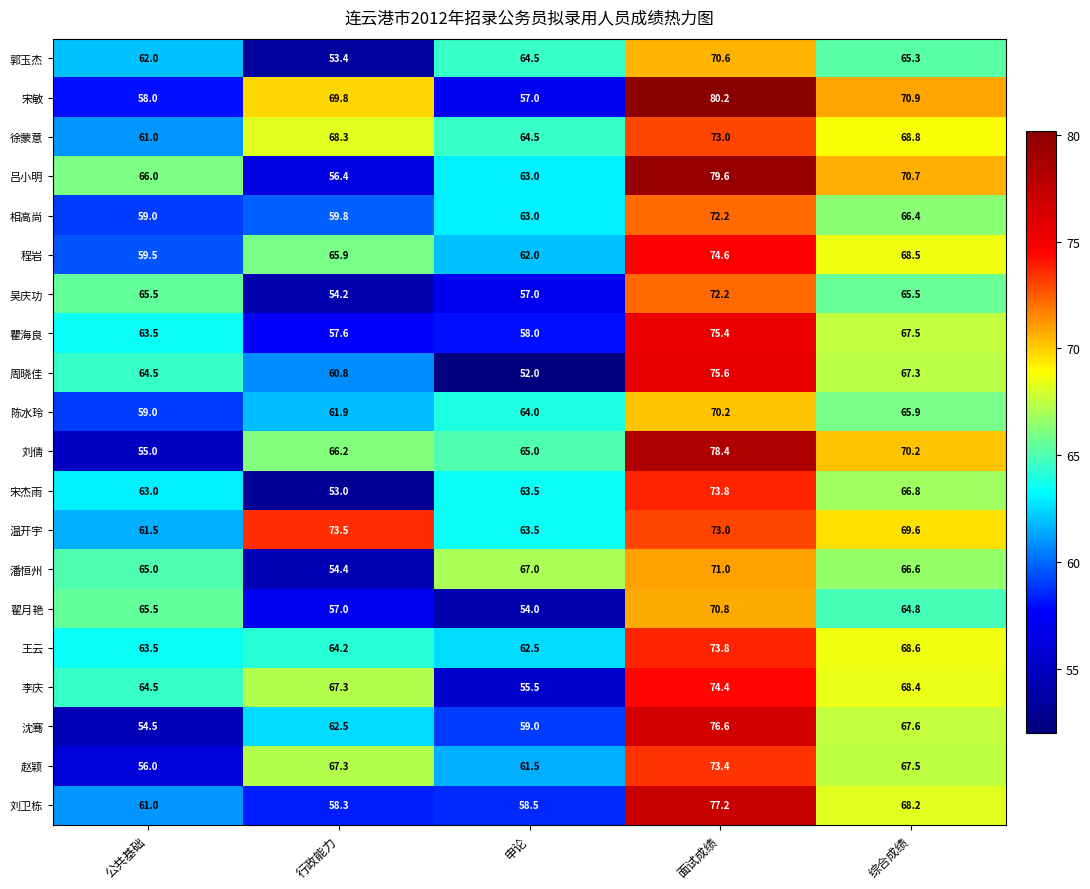

True or false: 徐蒙意 has a value of 16.7 at 申论.

False